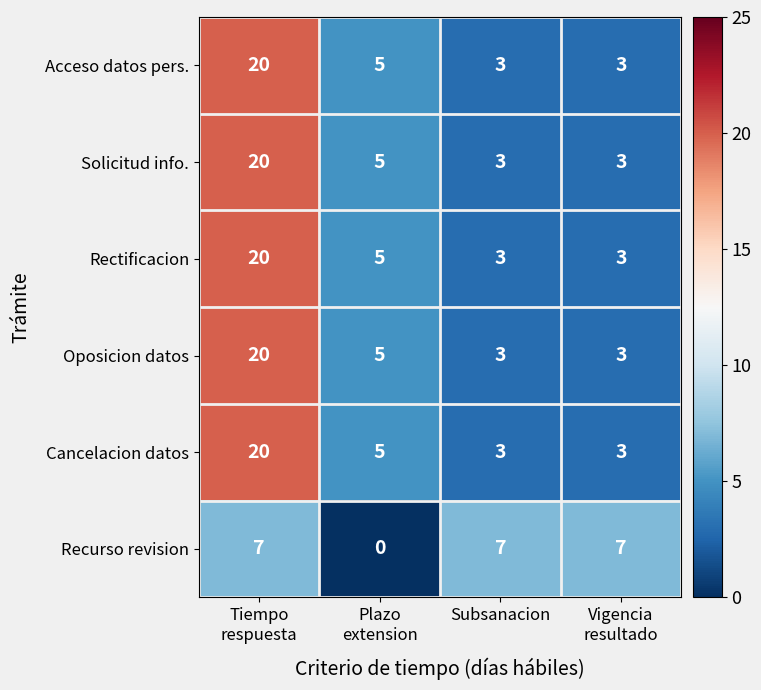

Reading left to right, extract all data points from this chart.

Acceso datos pers.: 20	5	3	3
Solicitud info.: 20	5	3	3
Rectificacion: 20	5	3	3
Oposicion datos: 20	5	3	3
Cancelacion datos: 20	5	3	3
Recurso revision: 7	0	7	7